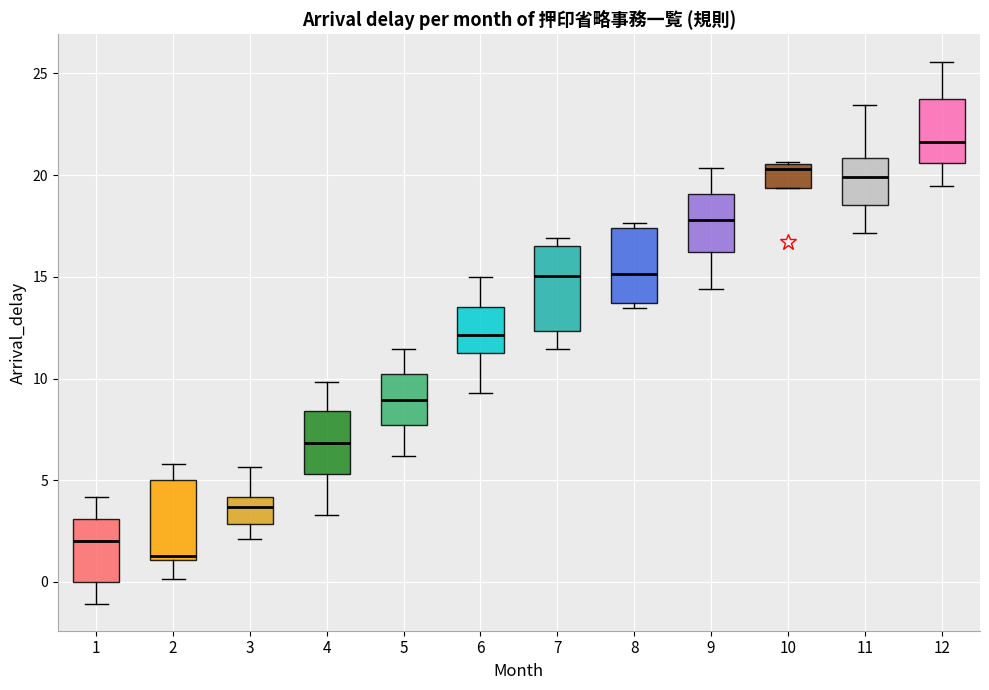

Which box's median line is the lowest?

2